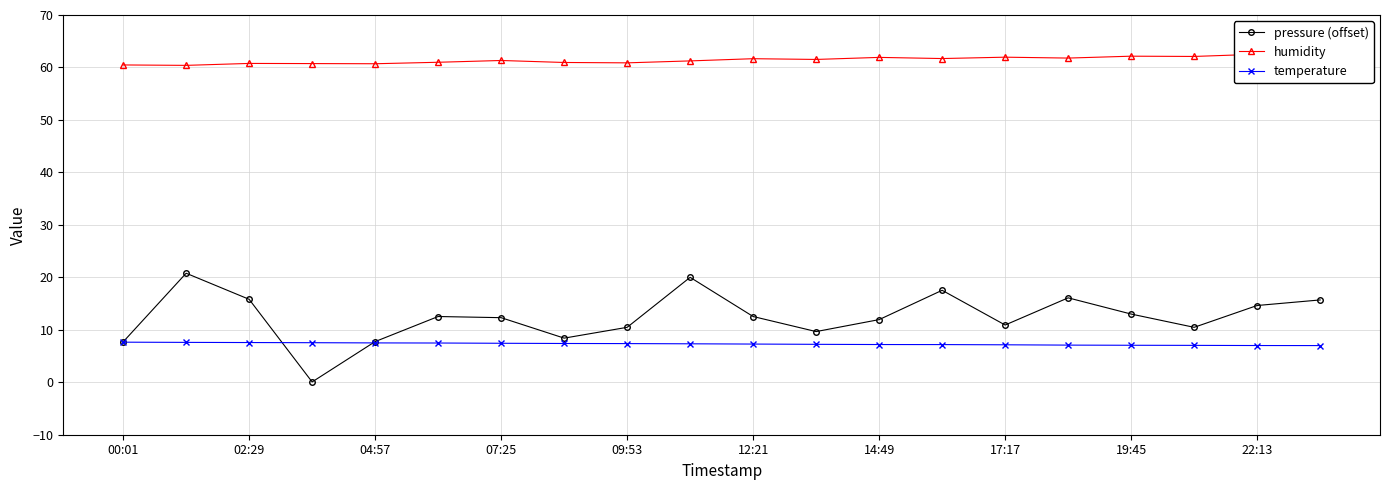

After their last crossing, which series has the higher values: pressure (offset) or temperature?

pressure (offset)